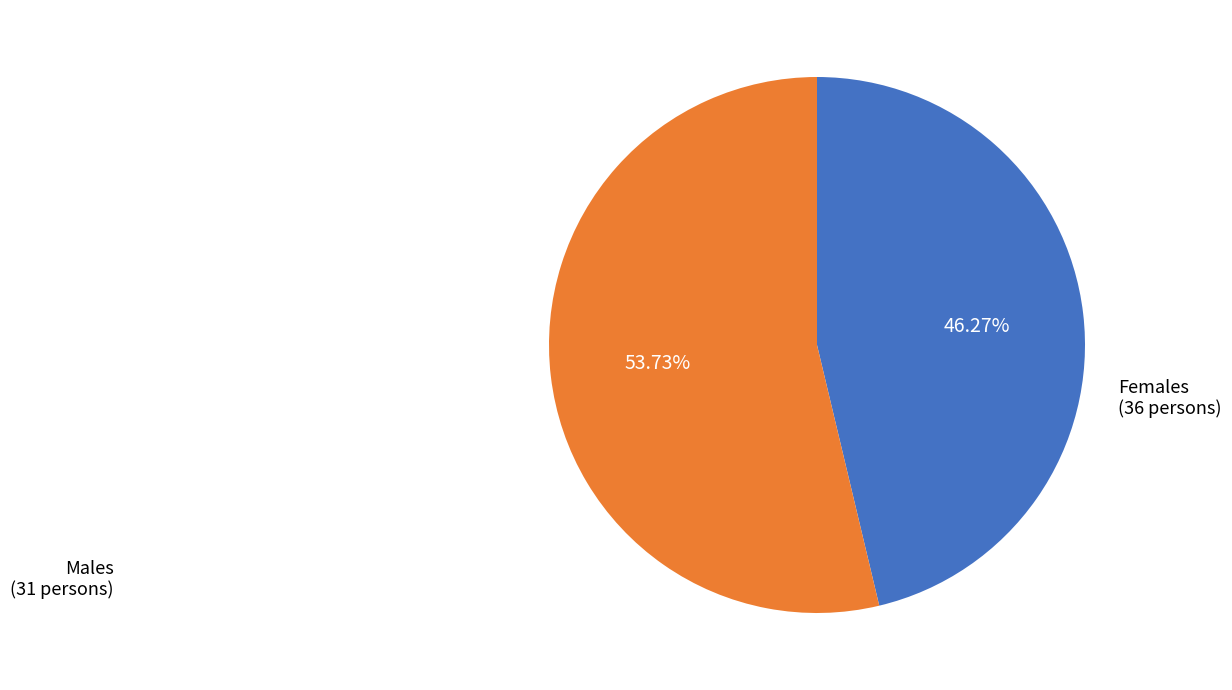

Is the sum of Females and Males greater than half?

Yes